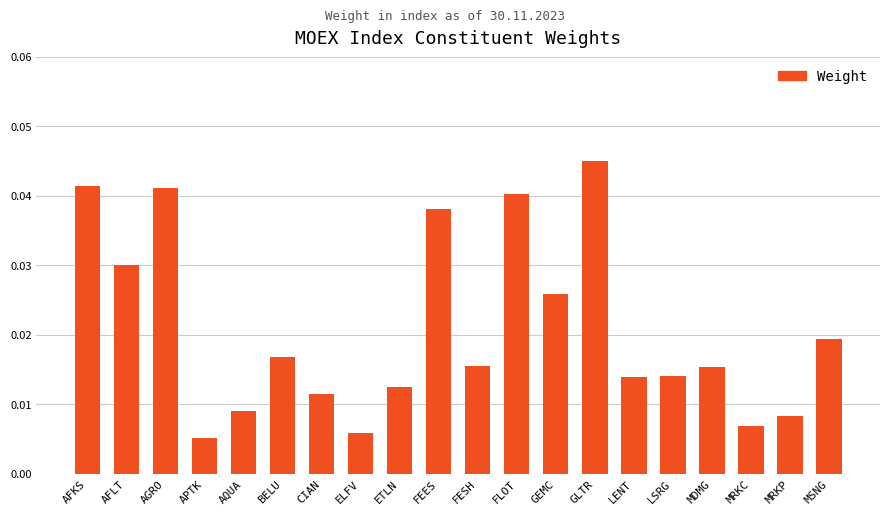

What is the label of the 7th bar from the right?

GLTR